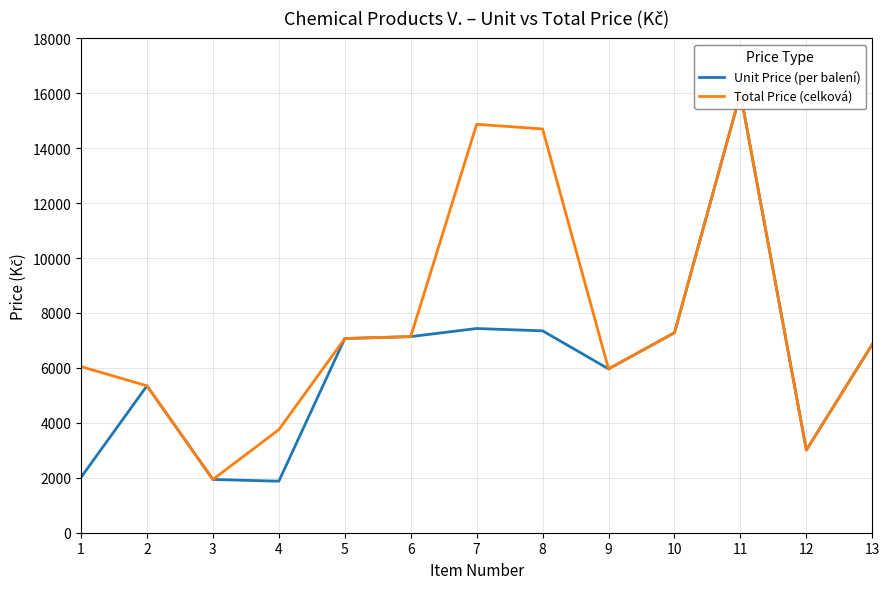

What is the smallest value displayed?

1876